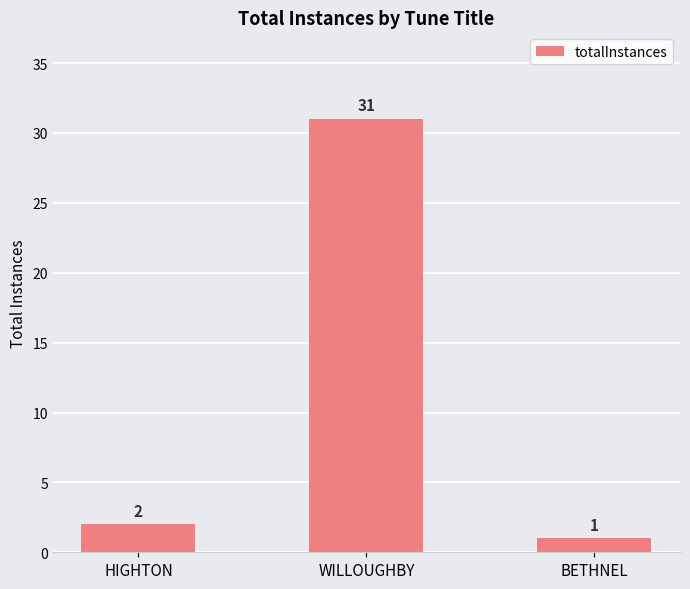

What is the smallest value displayed?

1